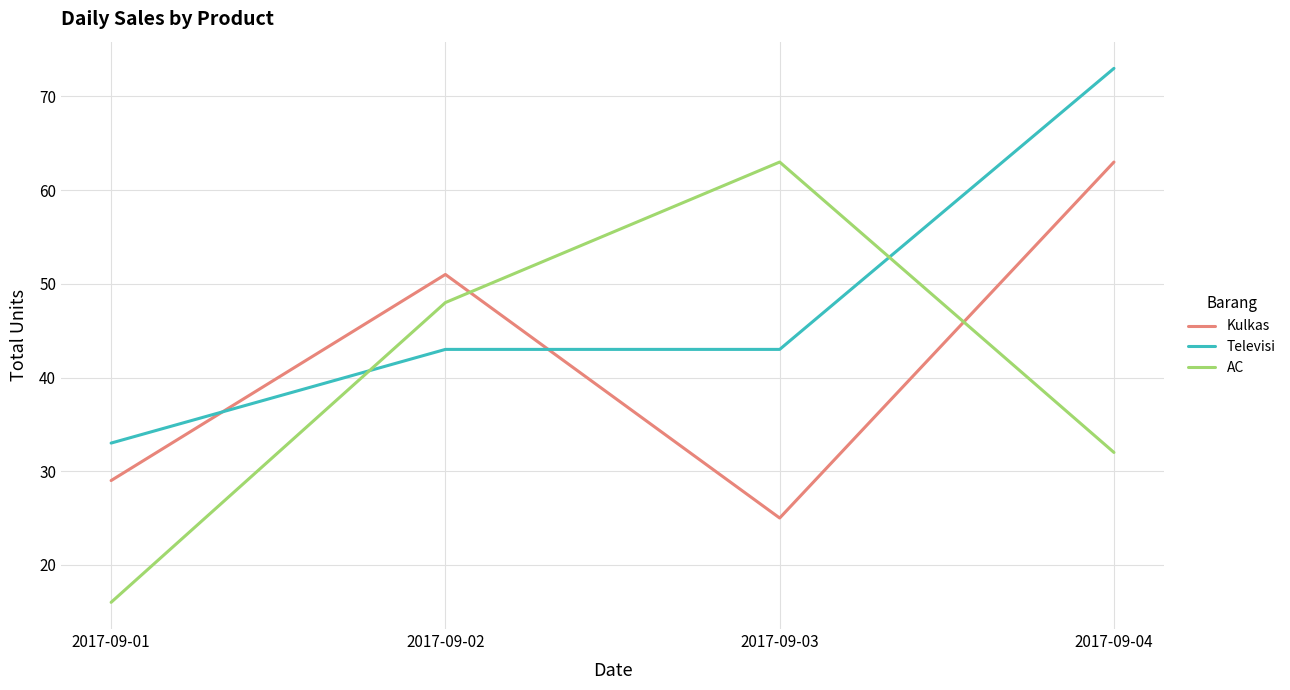

Read the Kulkas value at 2017-09-04, to the nearest 10.

60